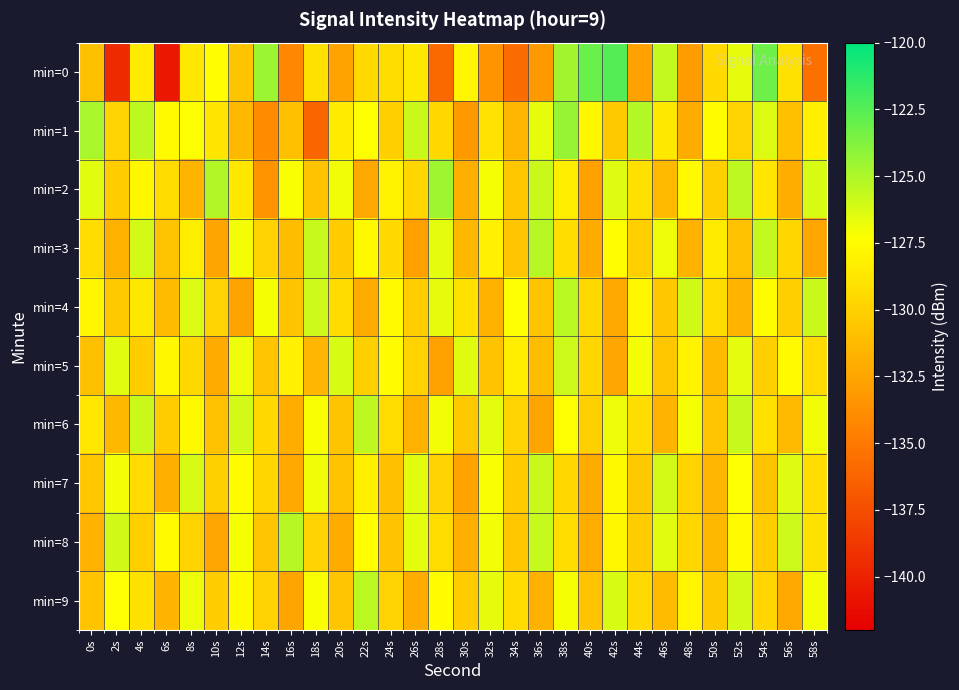

Which series has the largest range (max minus min)?

min=0